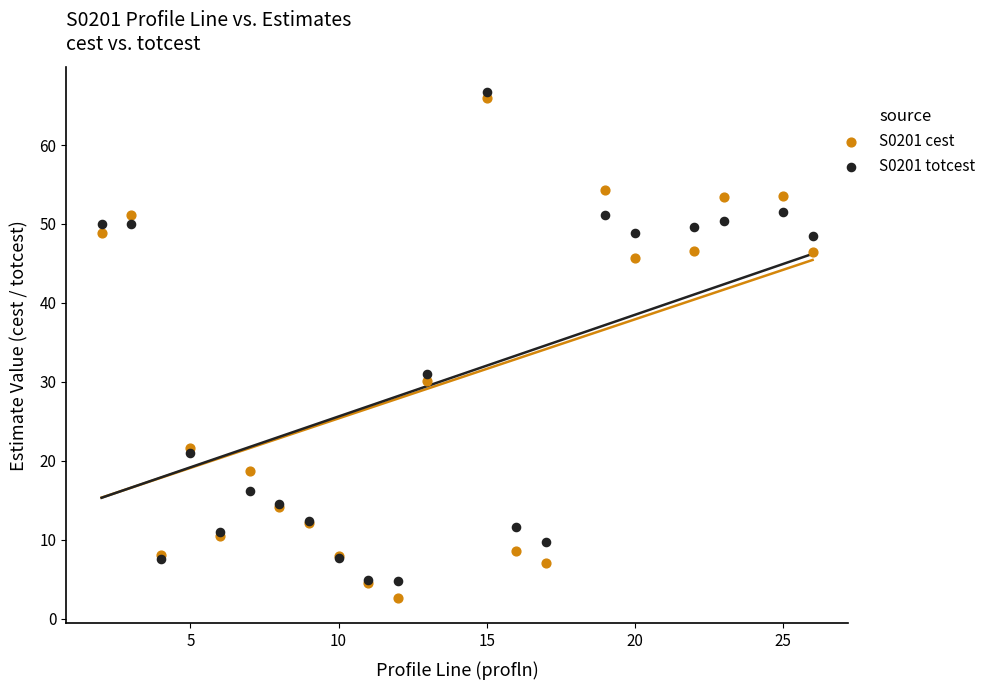

Across all series, what Y value is closest to 34?

31.0